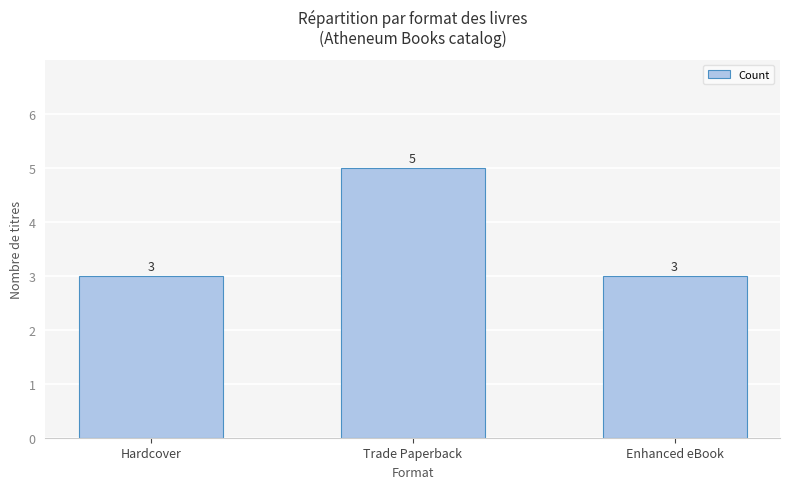

Count the number of data series in this chart.

1